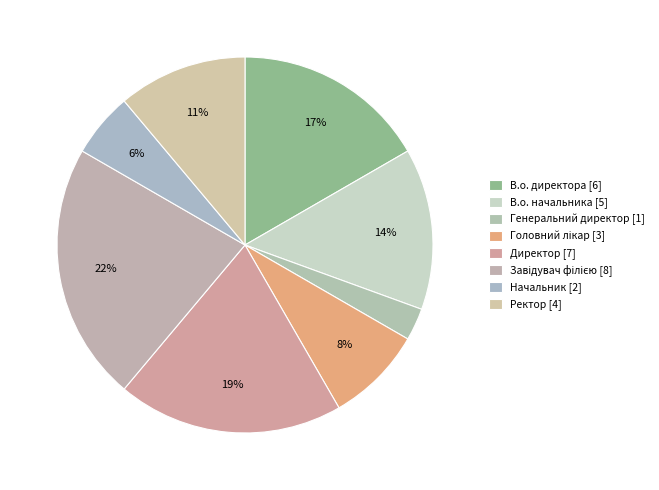

Which slice is the smallest?

Генеральний директор